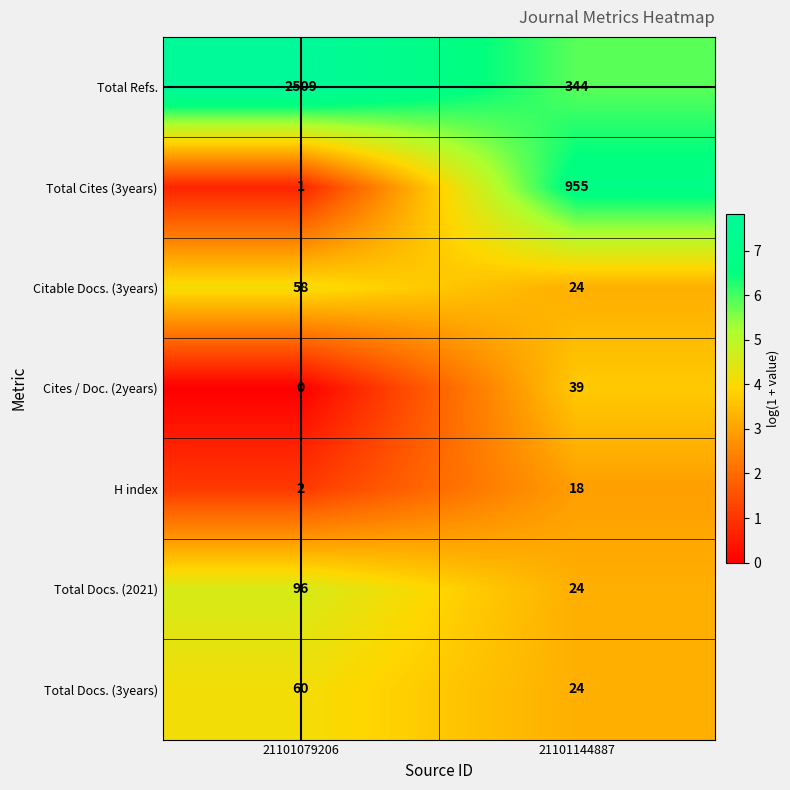

At which label does H index reach its minimum?

21101079206